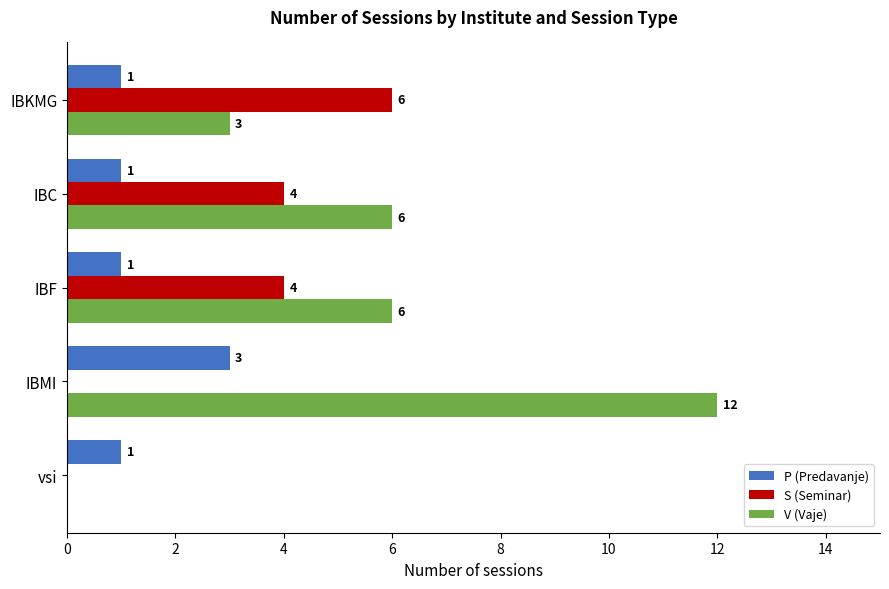

Is the value of S (Seminar) at IBKMG greater than the value of P (Predavanje) at IBC?

Yes